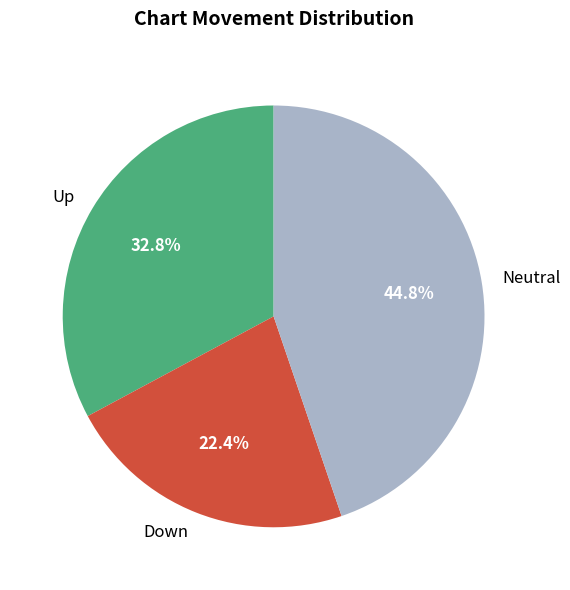

Does Up account for over 50% of the chart?

No